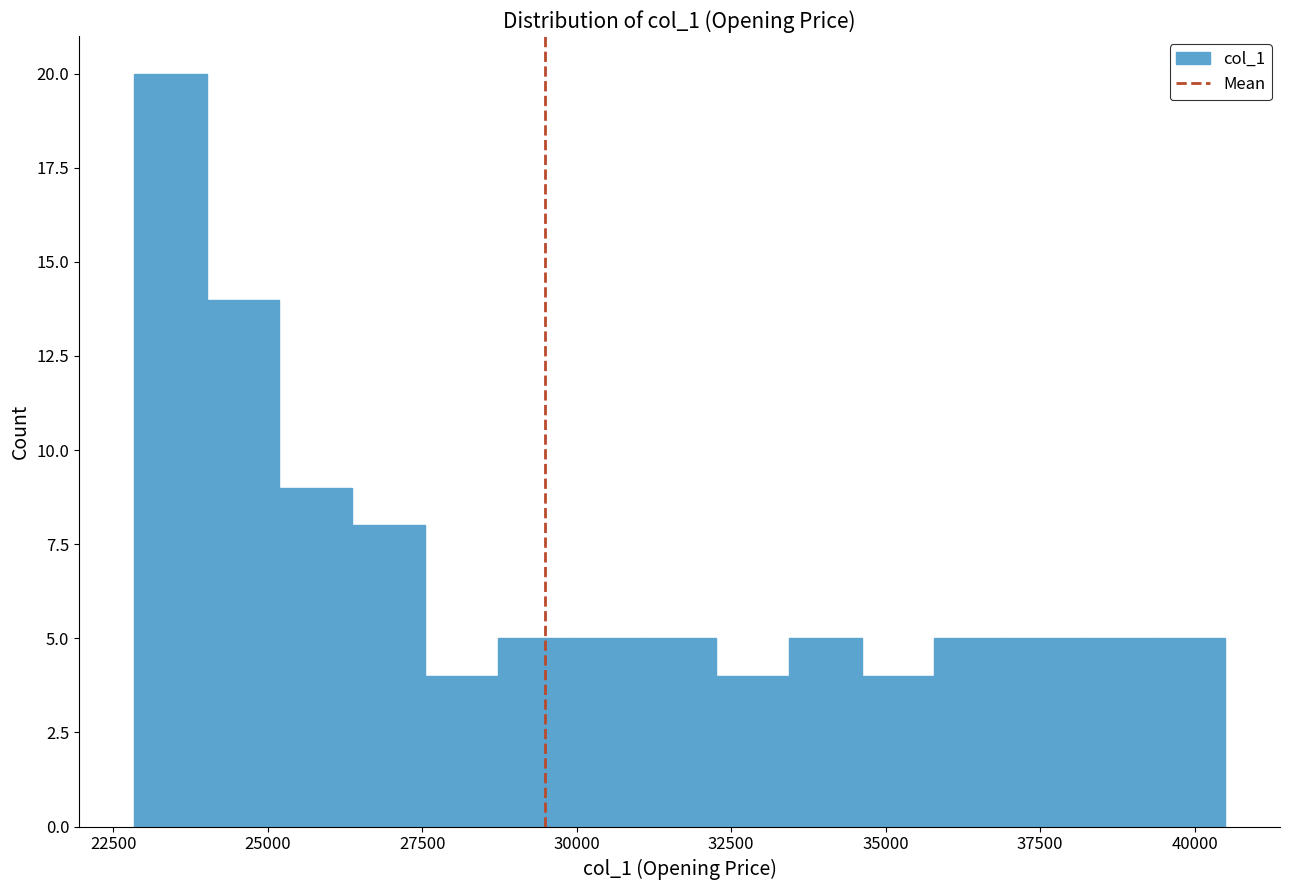

Read against the x-axis, roughly where is the centre of the tallest bar?

23500